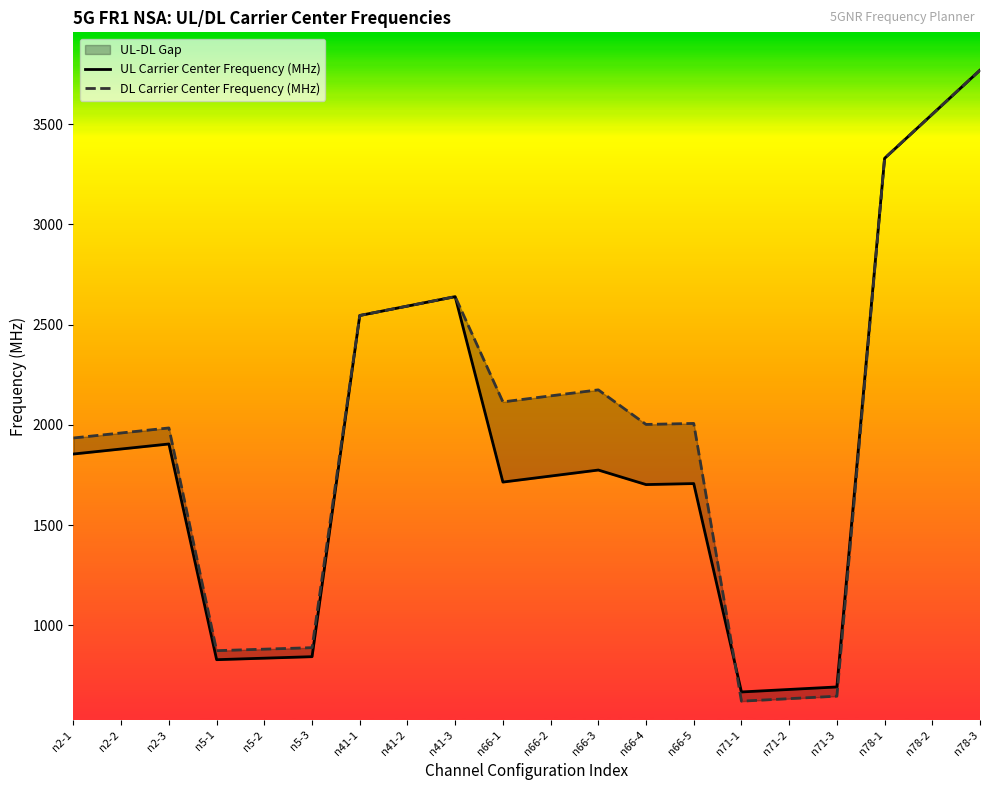

What position from the left is n5-3?

6